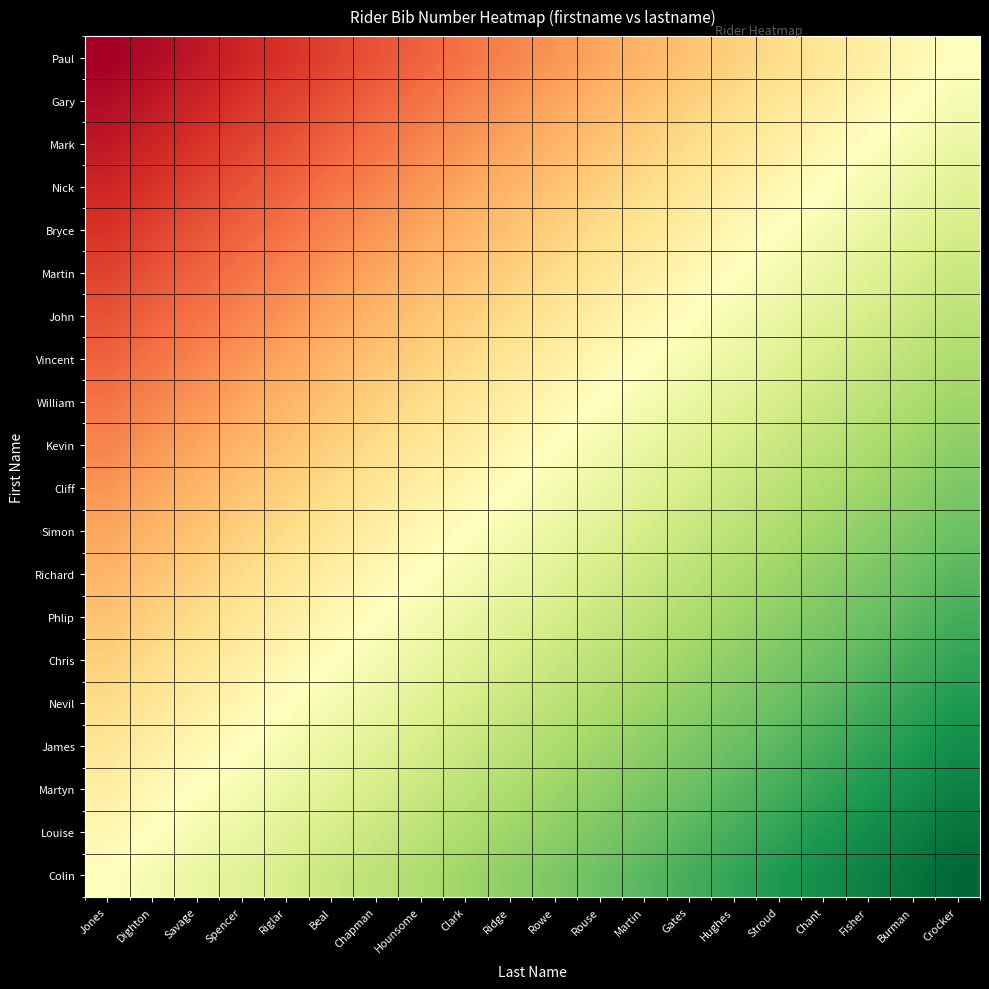

Rank the series at Chant from lowest to highest value.

Paul, Gary, Mark, Nick, Bryce, Martin, John, Vincent, William, Kevin, Cliff, Simon, Richard, Phlip, Chris, Nevil, James, Martyn, Louise, Colin